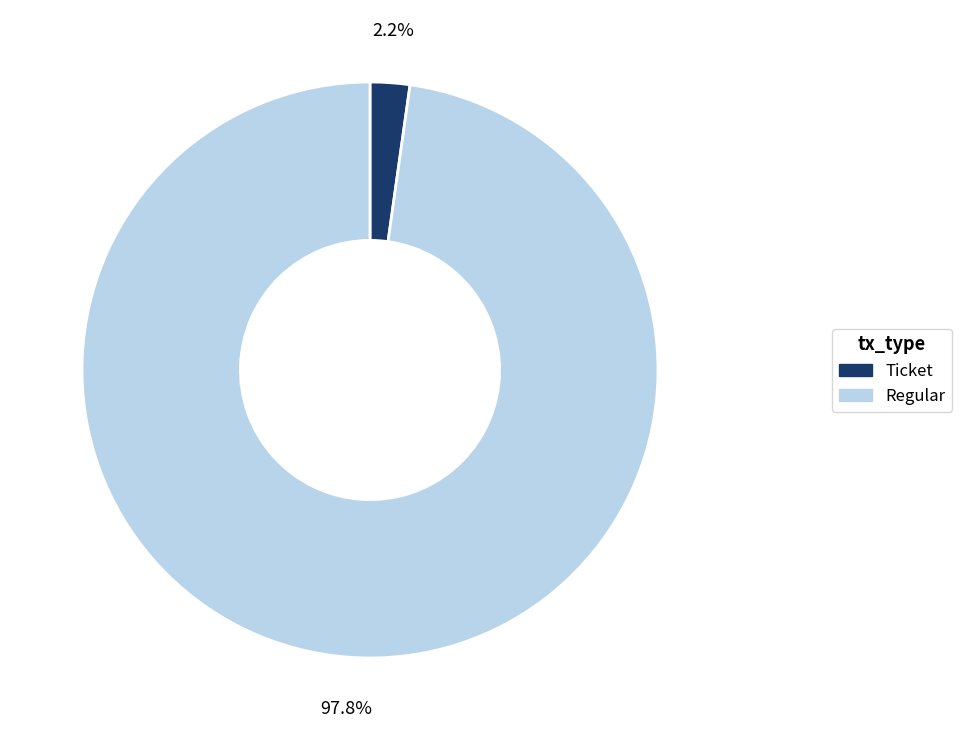

What is the largest slice in the pie chart?

Regular